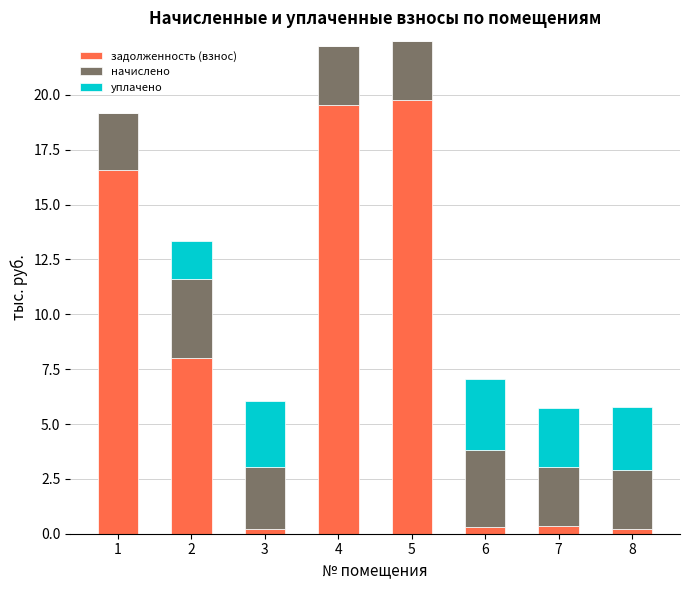

What is the total value across all series at 2?

13.3